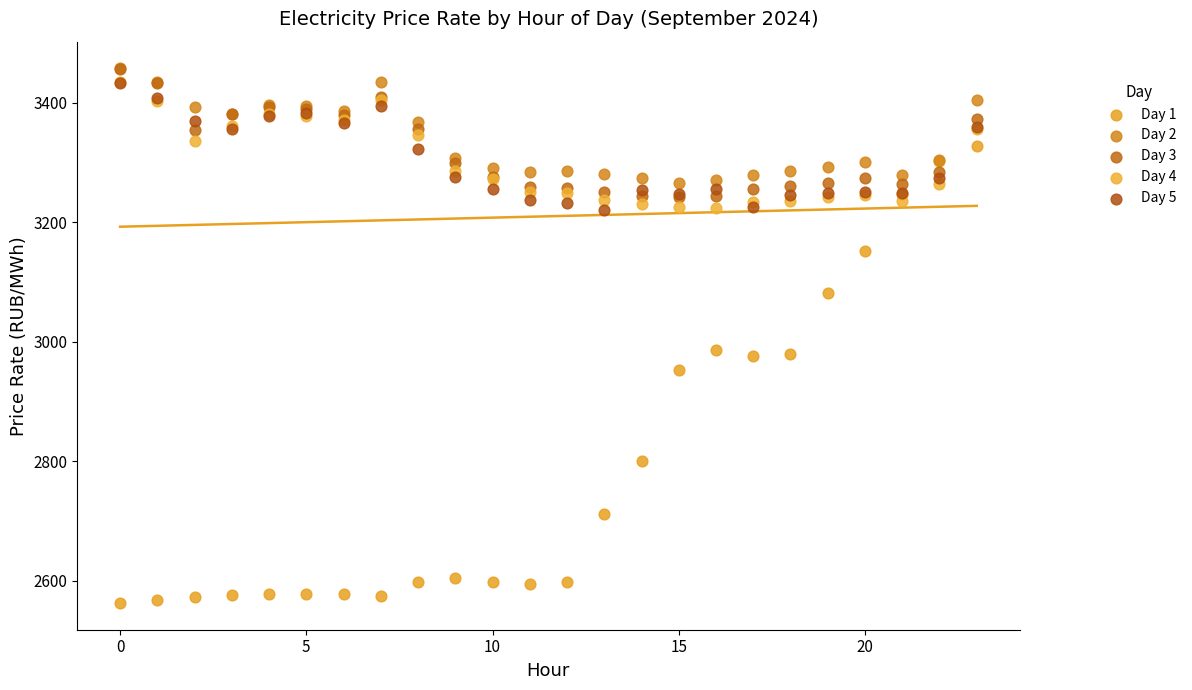

What are all the series names shown in the legend?

Day 1, Day 2, Day 3, Day 4, Day 5